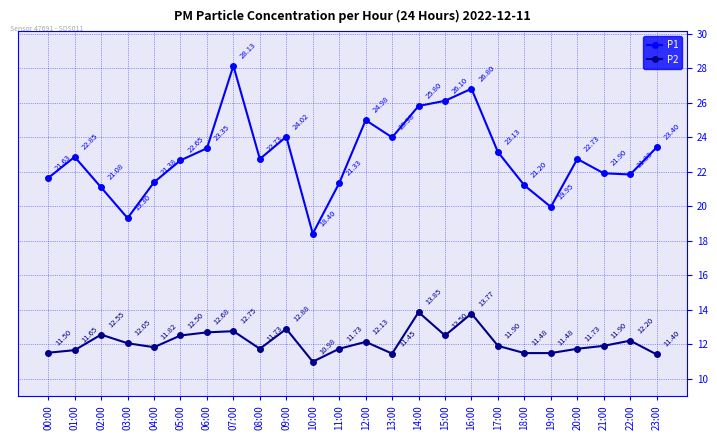

What is the total value across all series at 09:00?

36.9